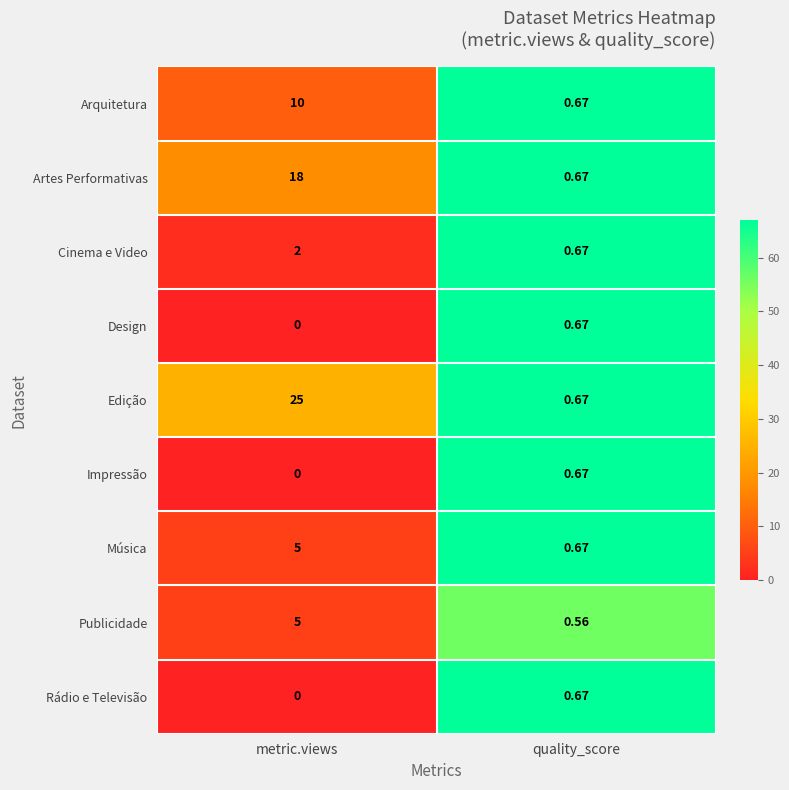

Rank the categories by Impressão value from lowest to highest.

metric.views, quality_score